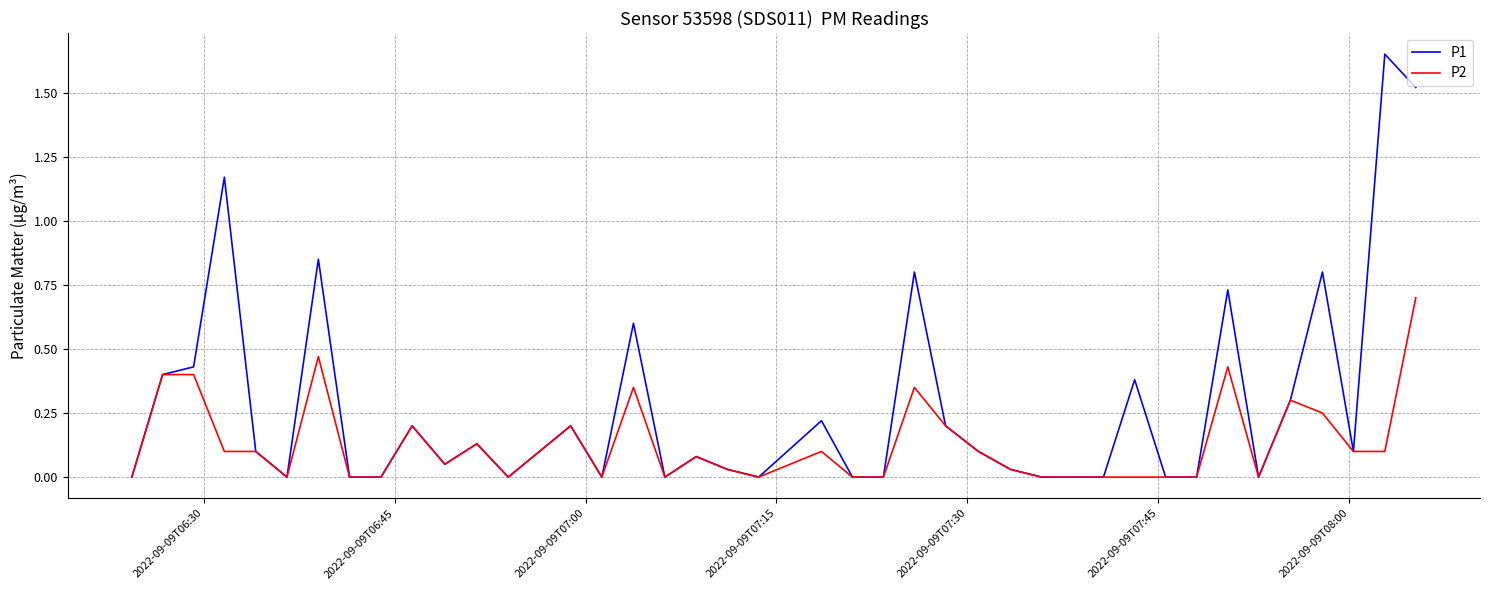

How many distinct data groups are displayed?

2